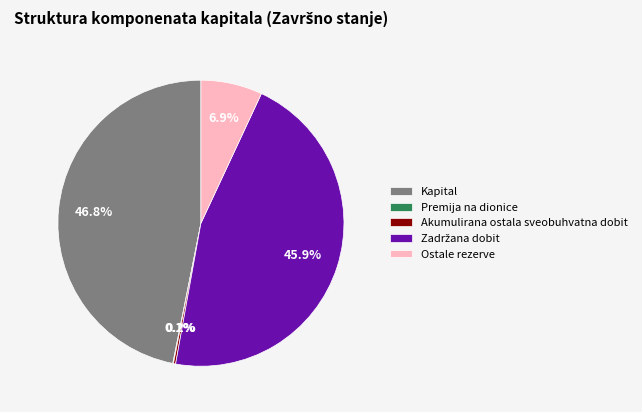

Does any single category account for the majority?

No